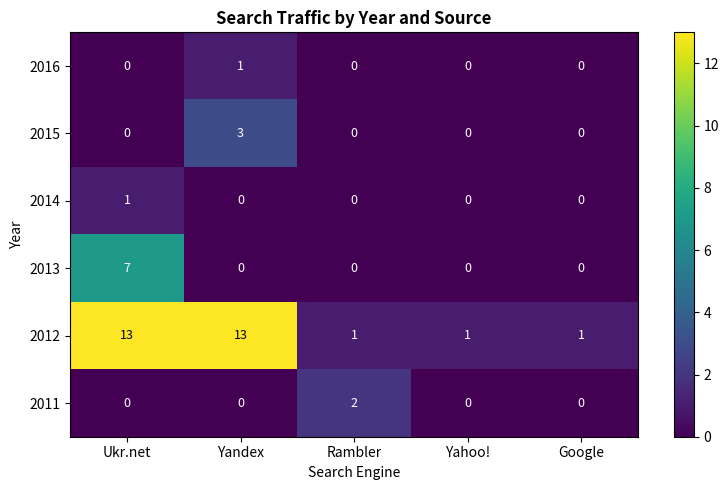

The value of 2013 at Yandex is 0. True or false?

True